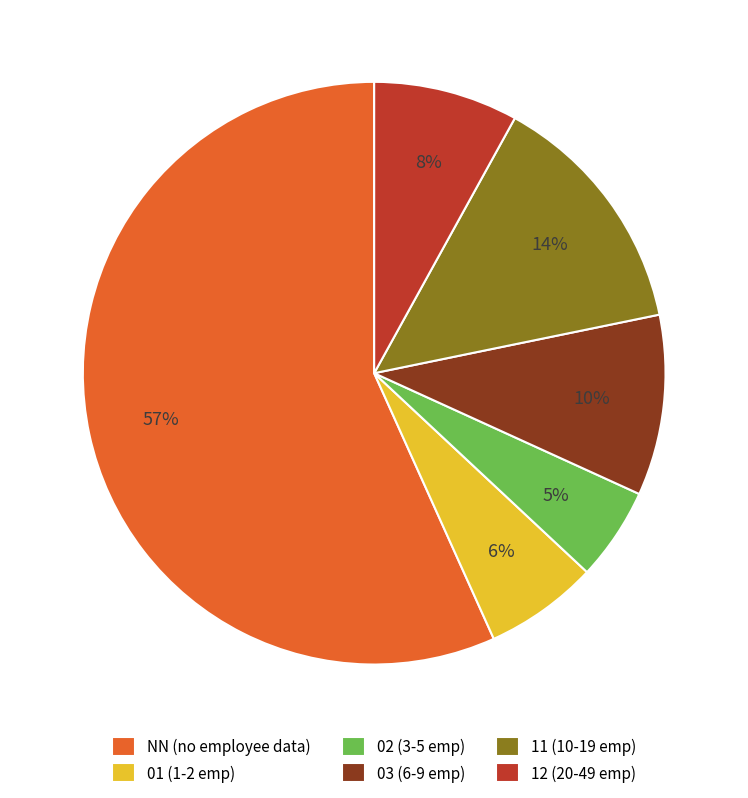

Is it true that 01 is 6% of the pie?

True